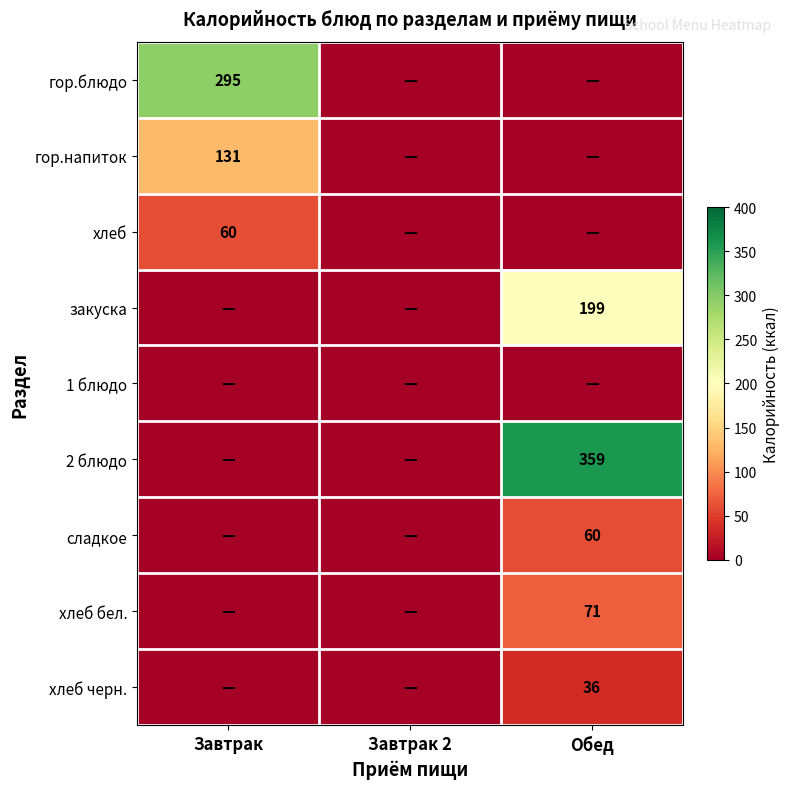

The закуска series shows 319 at Обед. True or false?

False